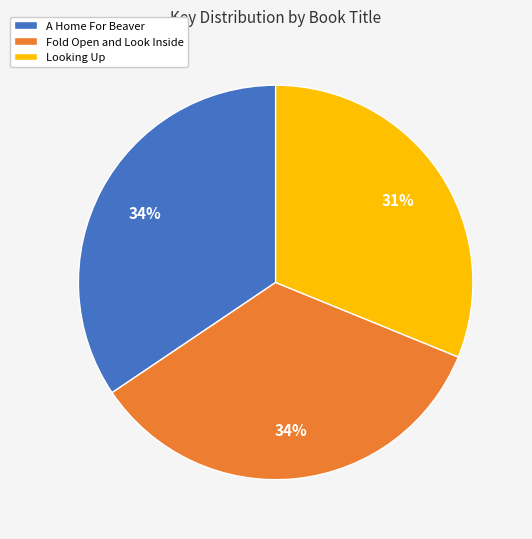

Approximately how many times larger is the value at A Home For Beaver compared to Fold Open and Look Inside?

1.0